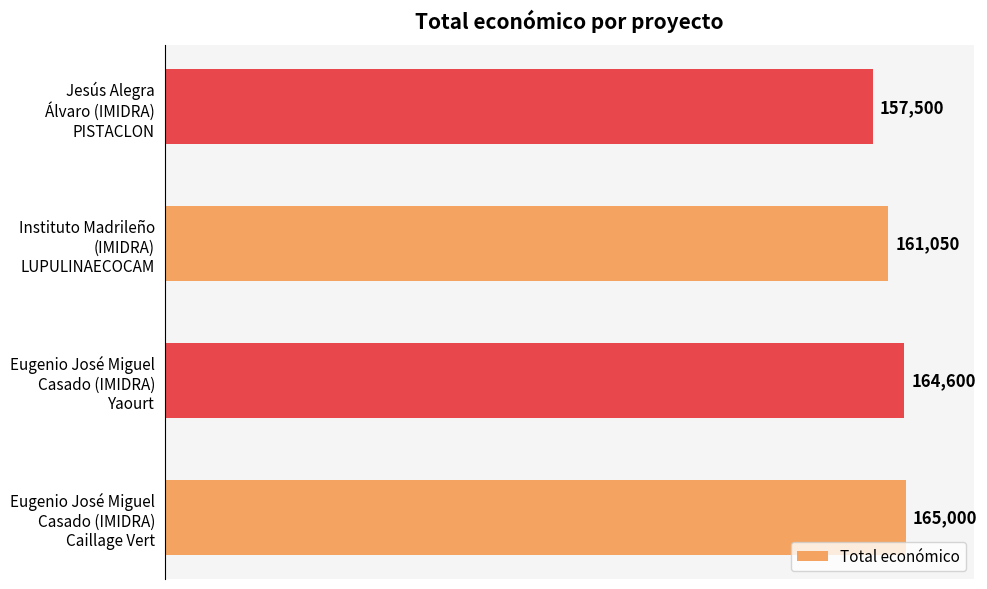

What is the minimum value shown in the chart?

157500